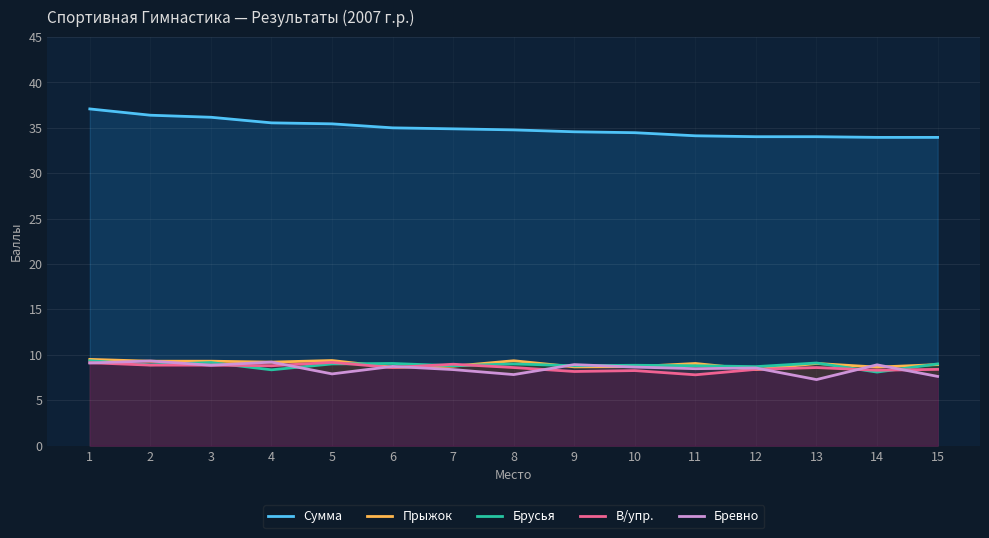

Which category has the lowest value across all series?

13